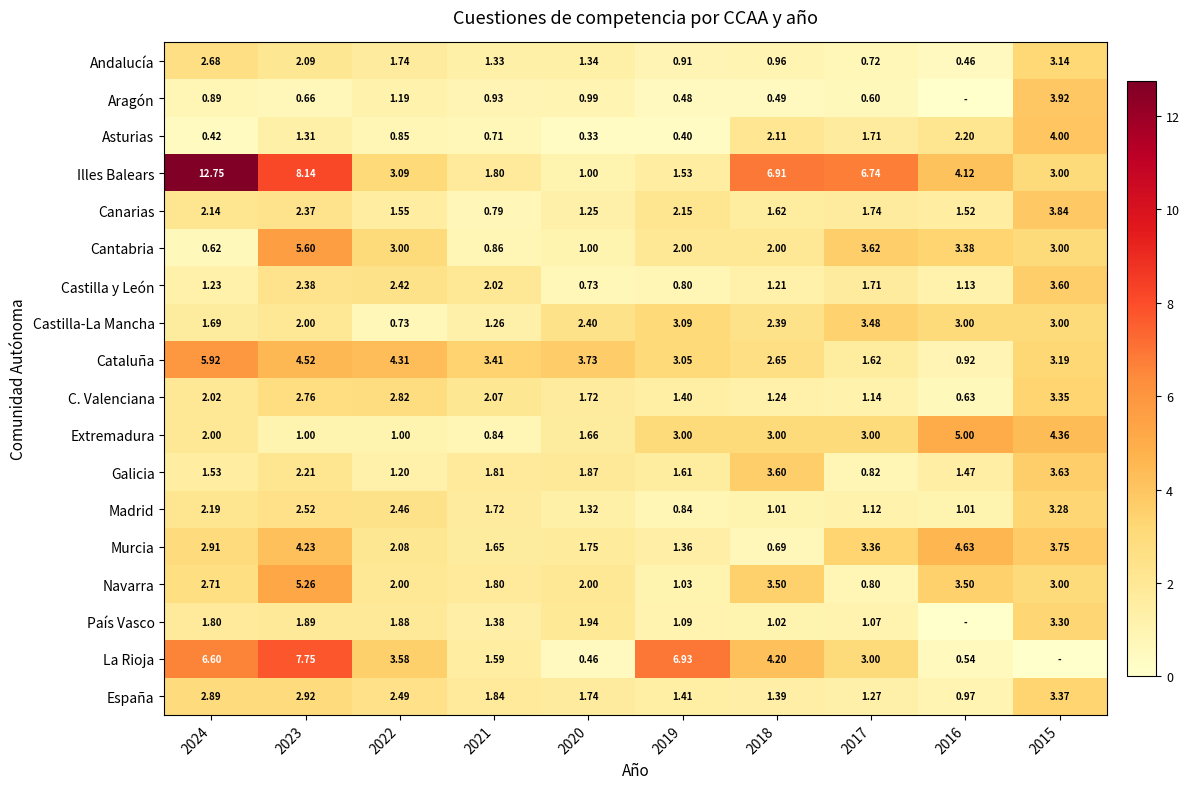

At which category is the sum across all series the highest?

2023